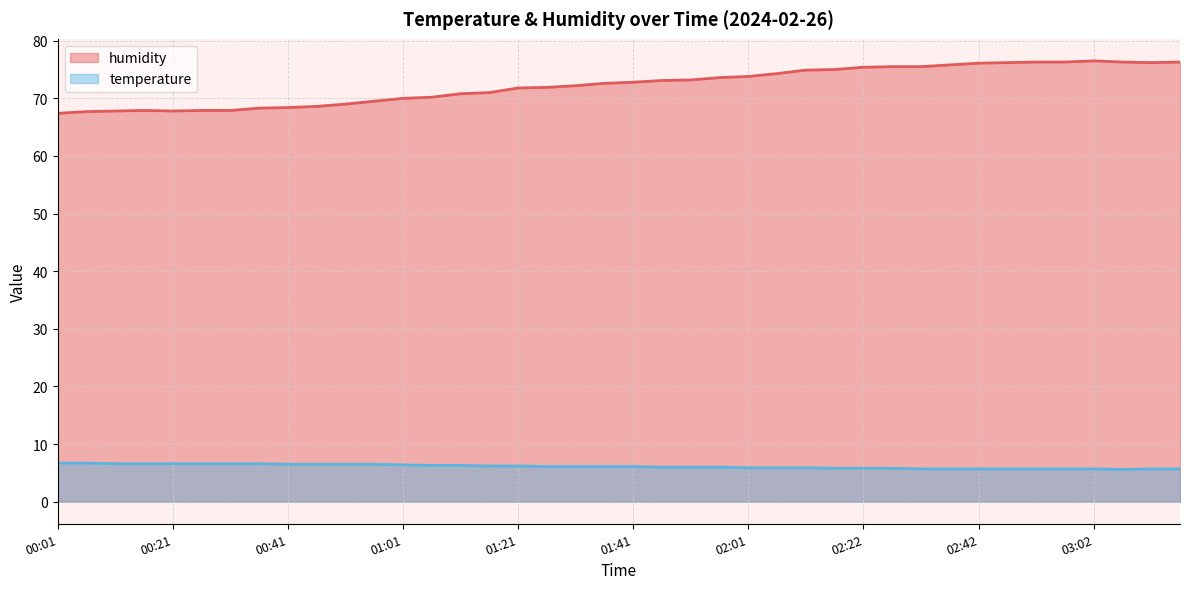

What is the sum of all temperature values?

244.8